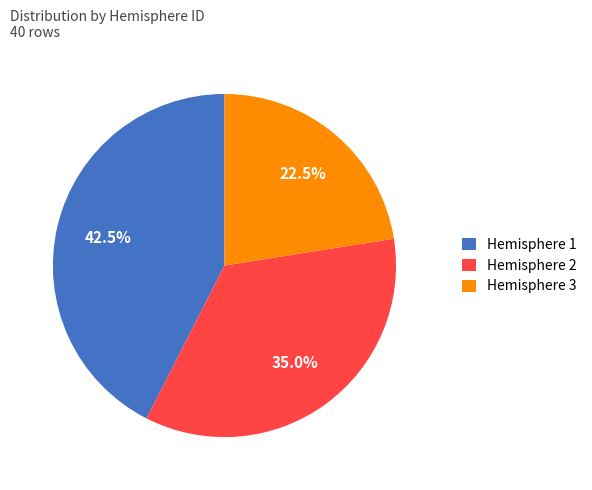

How many segments does this pie chart have?

3